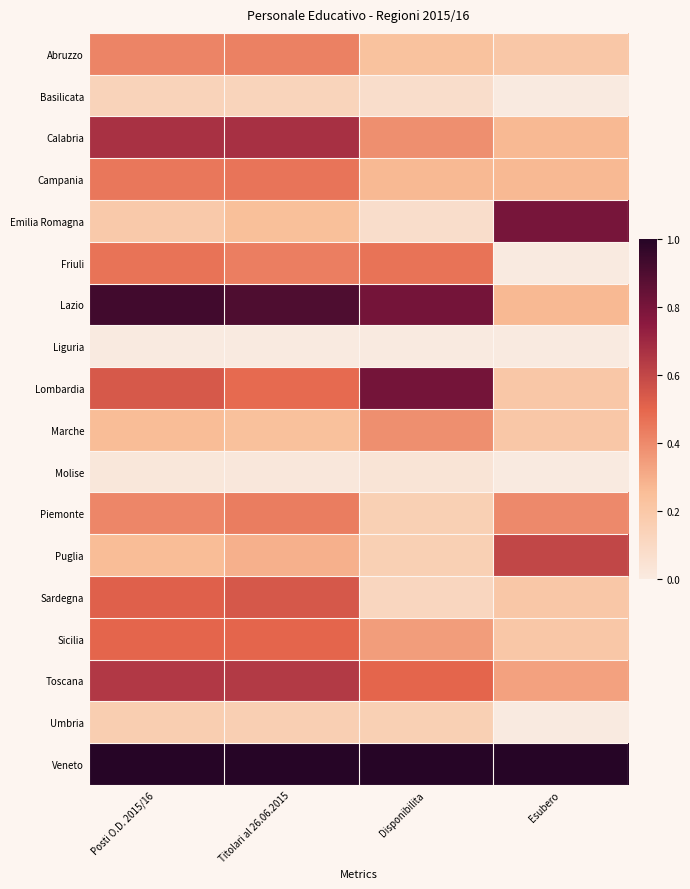

Between Posti O.D. 2015/16 and Disponibilita, which series saw the biggest shift?

Sardegna